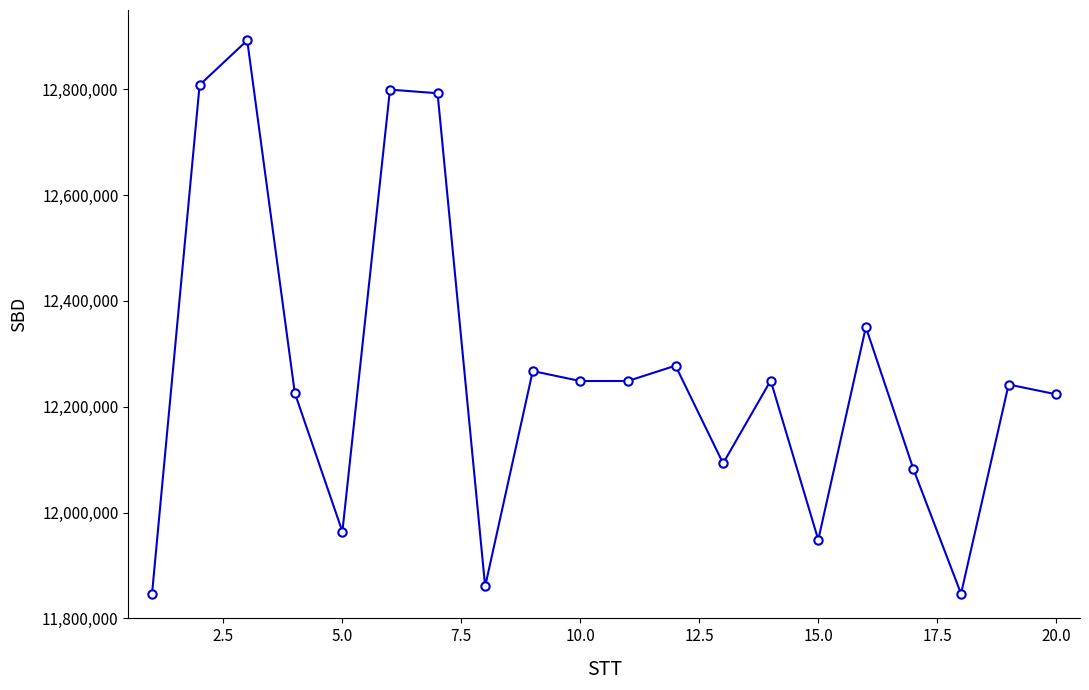

What is the value of the 13th point from the left?

12093050